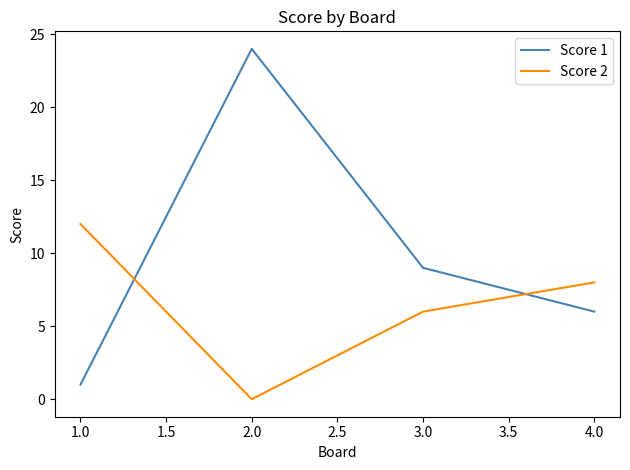

What is the spread (max minus min) of values at 1.0?

11